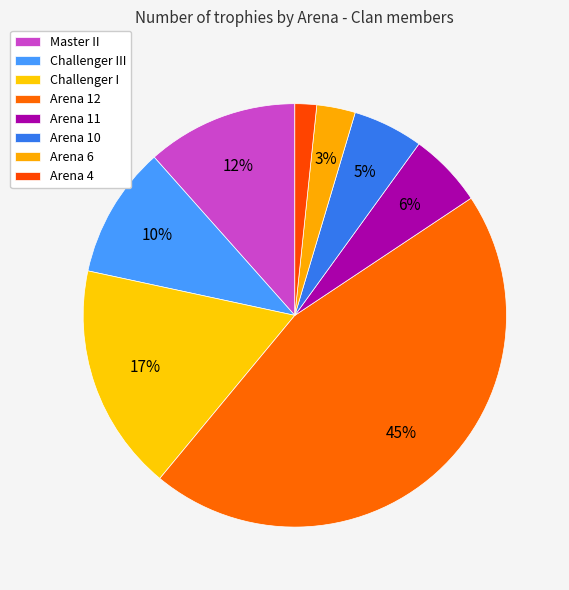

True or false: Arena 10 accounts for 5% of the total.

True